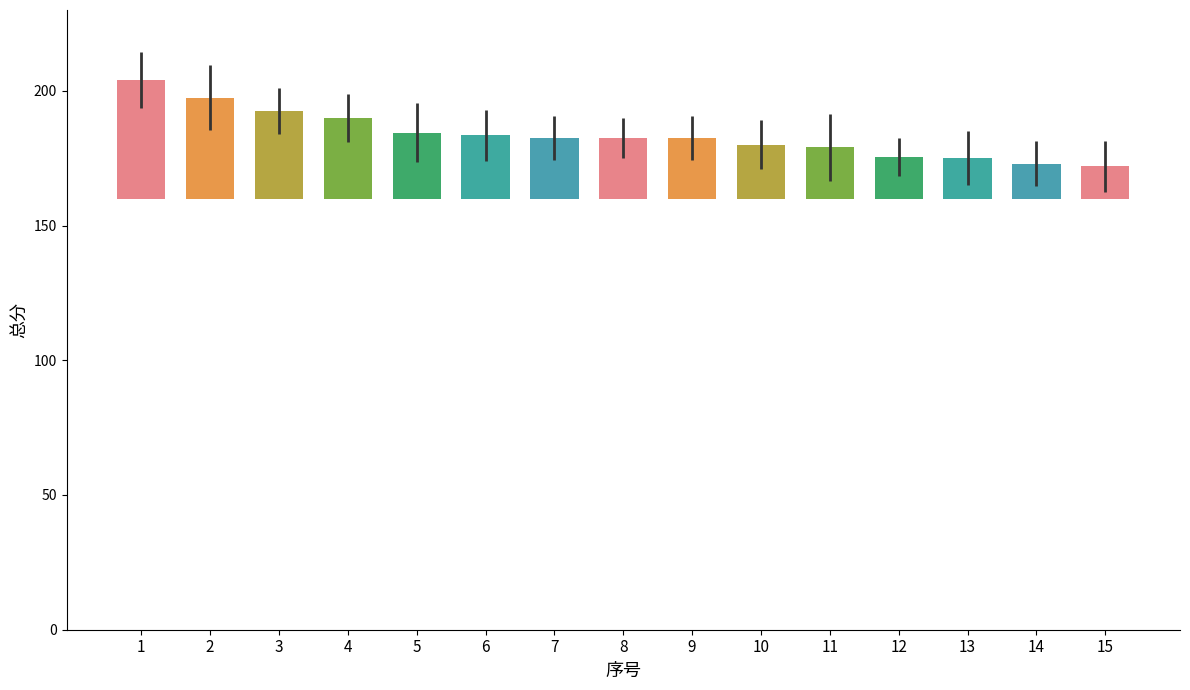

How many data points are above 182?

9